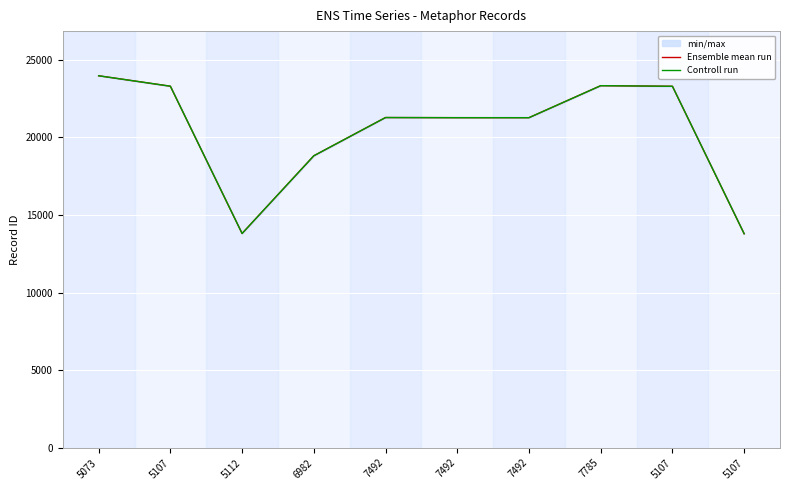

What is the lowest value of the Ensemble mean run series?

13794